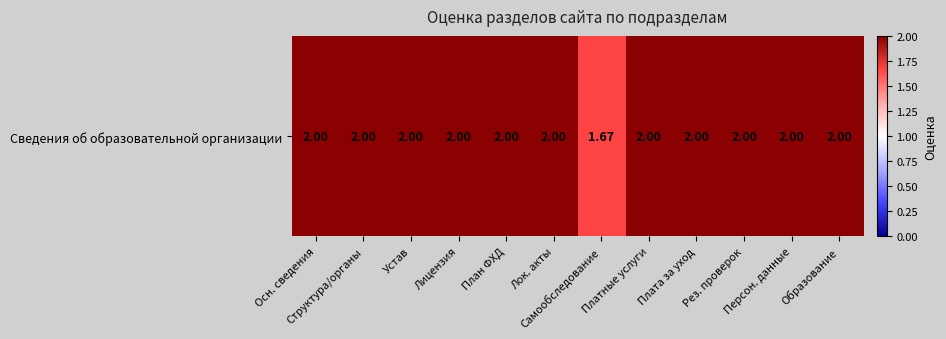

List the labels in order of value, smallest first.

Самообследование, Осн. сведения, Структура/органы, Устав, Лицензия, План ФХД, Лок. акты, Платные услуги, Плата за уход, Рез. проверок, Персон. данные, Образование